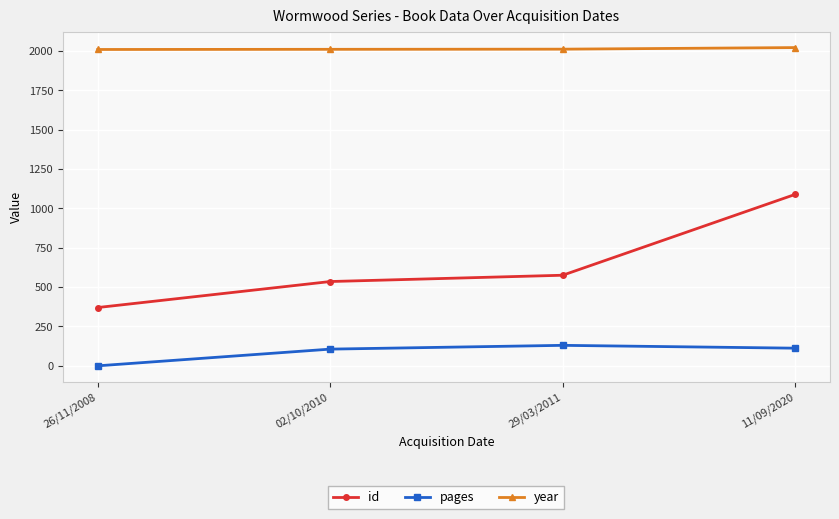

What is the difference between the maximum and minimum values in the pages series?

130